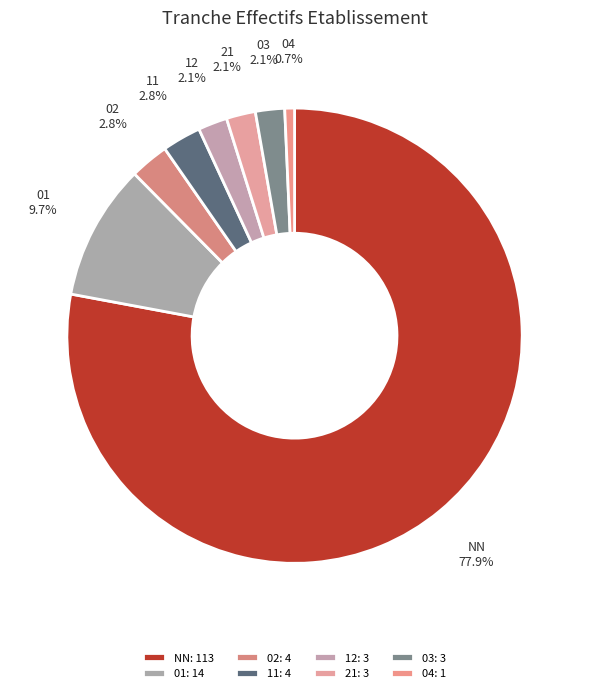

To the nearest percent, what is the difference between the largest and smallest slice percentages?

77%